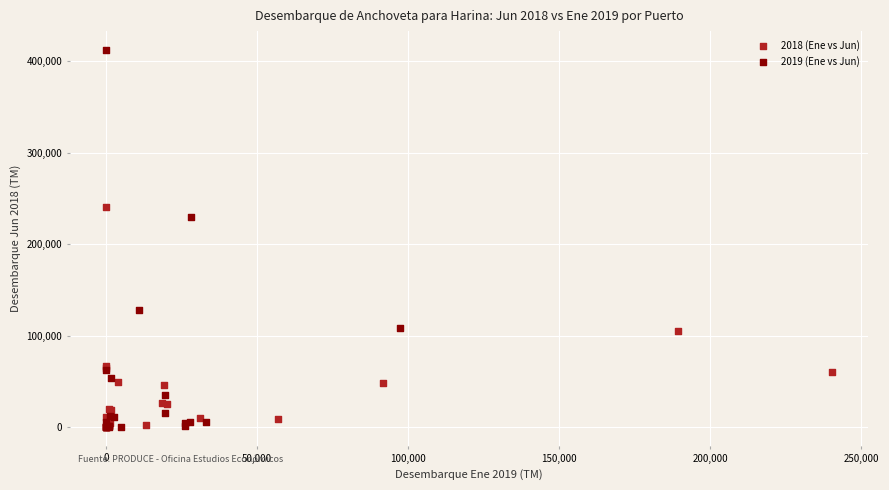

Which series has the widest spread of Y values?

2019 (Ene vs Jun)